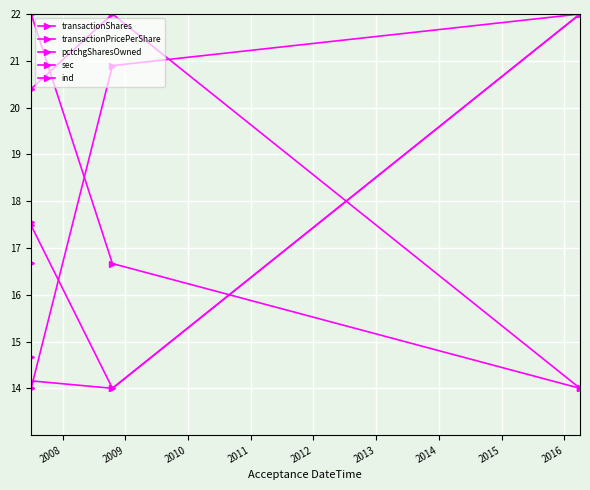

What is the sum of all pctchgSharesOwned values?

70.2